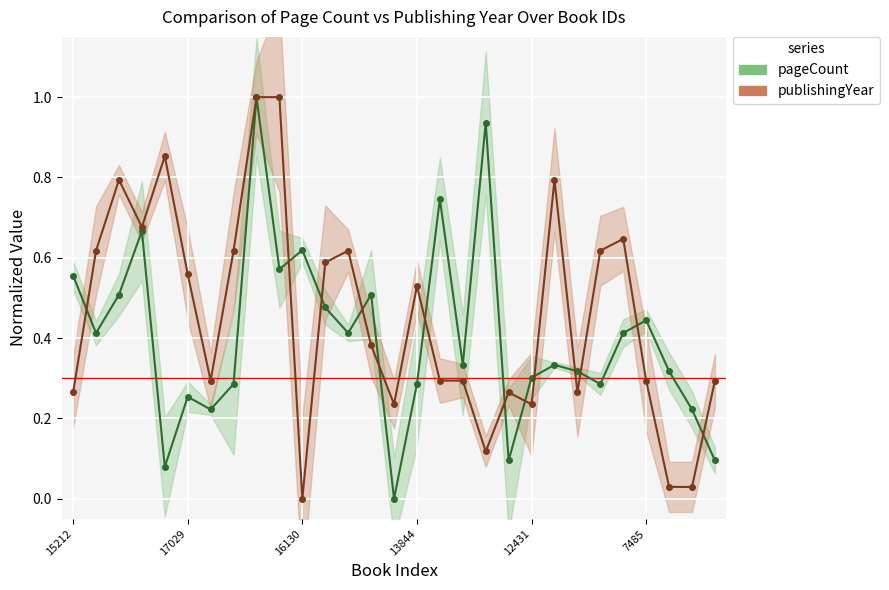

At which category does the chart reach its peak across all series?

8